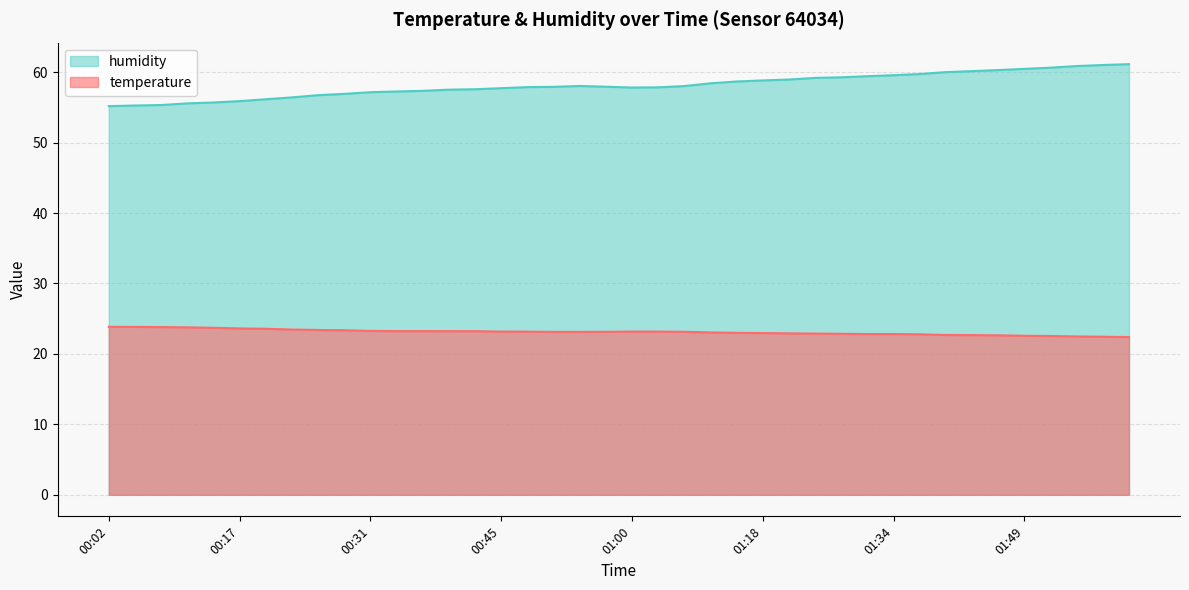

What is the label of the 25th point from the left?

01:15